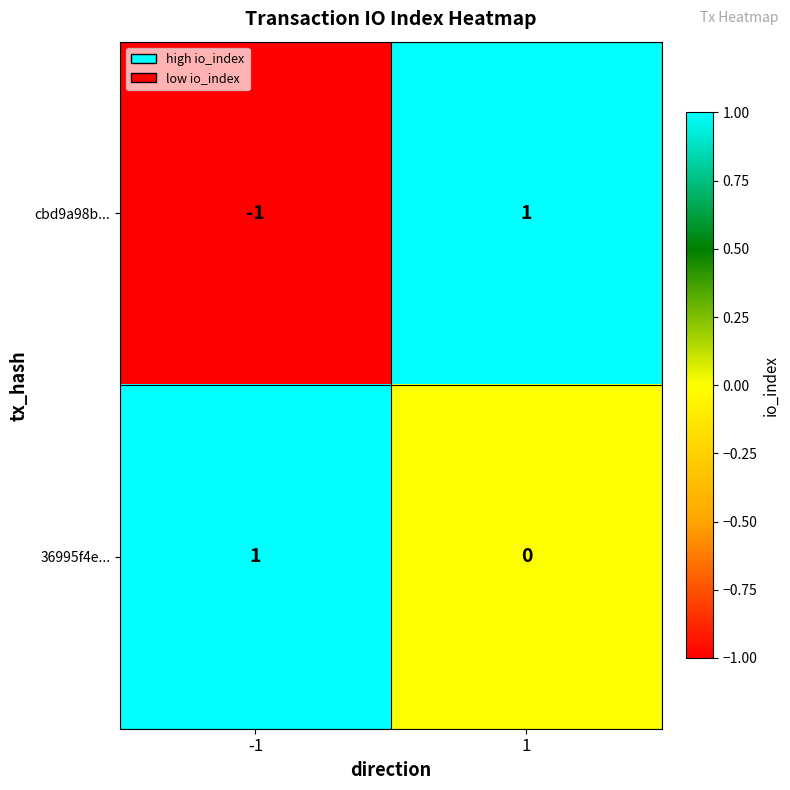

True or false: 36995f4e... has a value of 2 at -1.

False